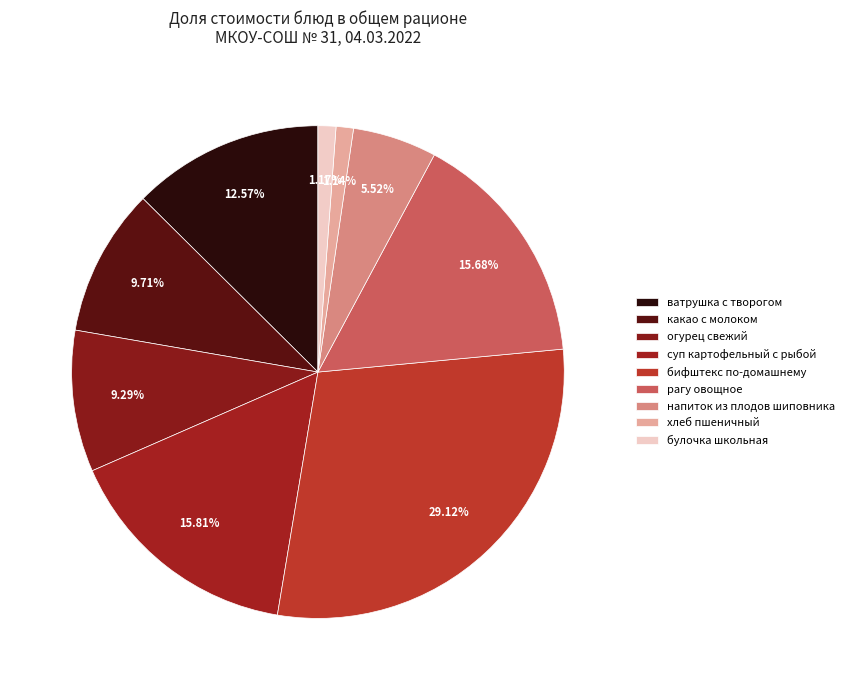

To the nearest percent, what portion does хлеб пшеничный represent?

1%